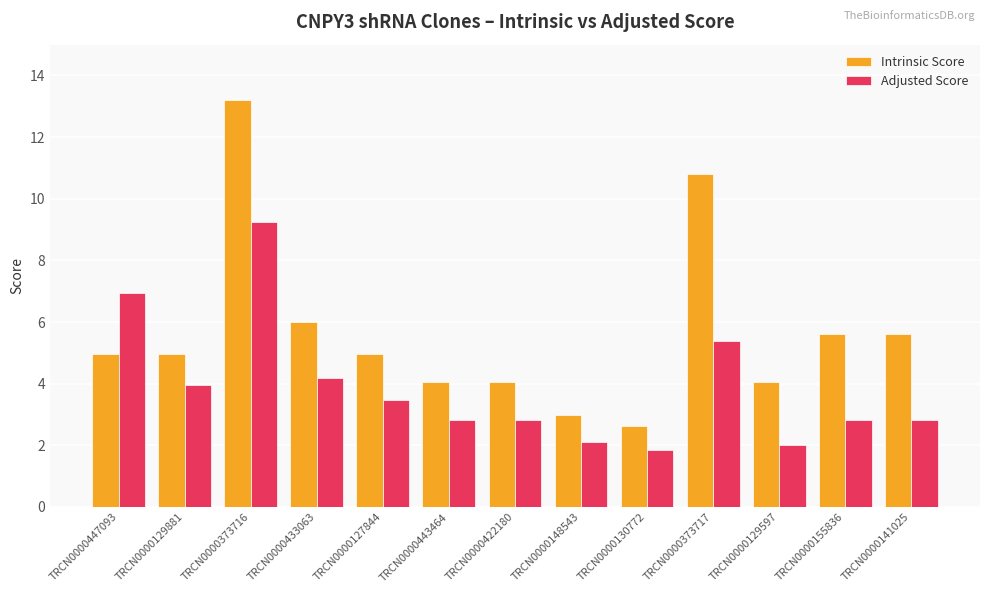

What is the spread (max minus min) of values at TRCN0000155836?

2.8